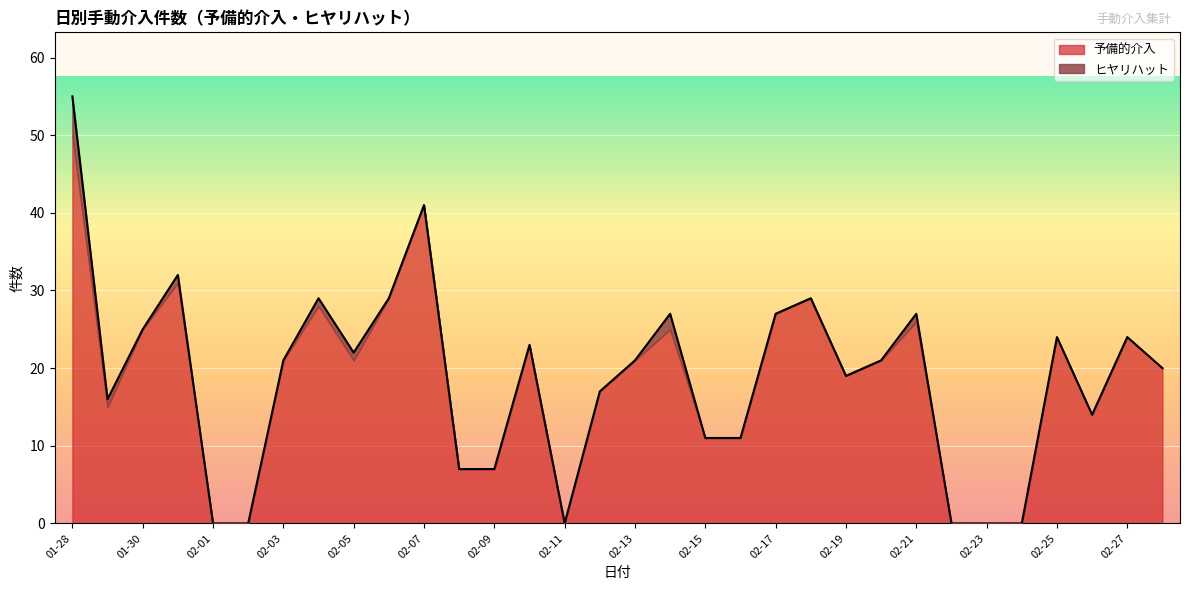

True or false: there are more than 1 points higher than both neighbors.

True